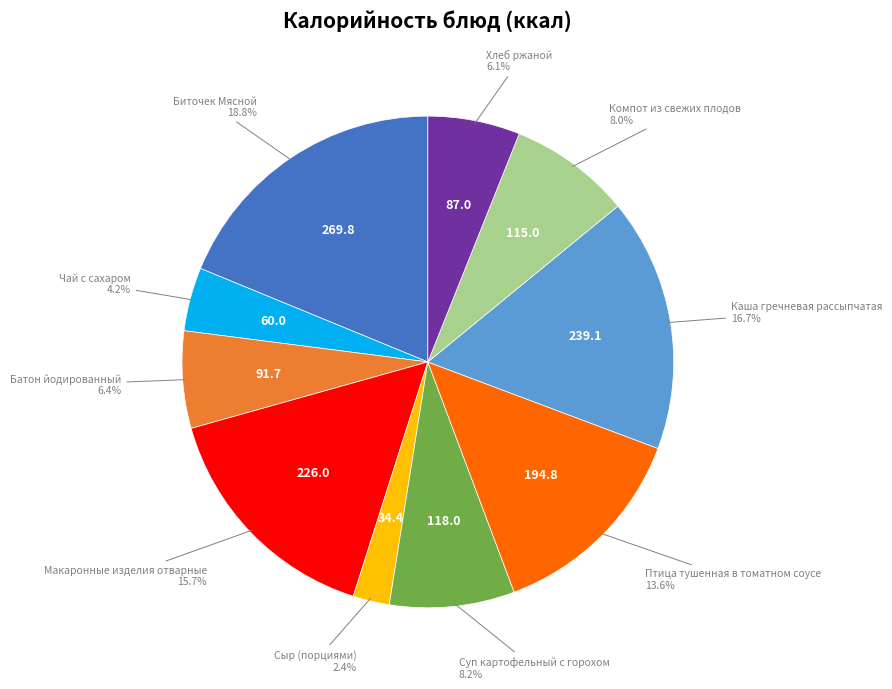

What is the ratio of the value at Птица тушенная в томатном соусе to the value at Компот из свежих плодов?

1.7